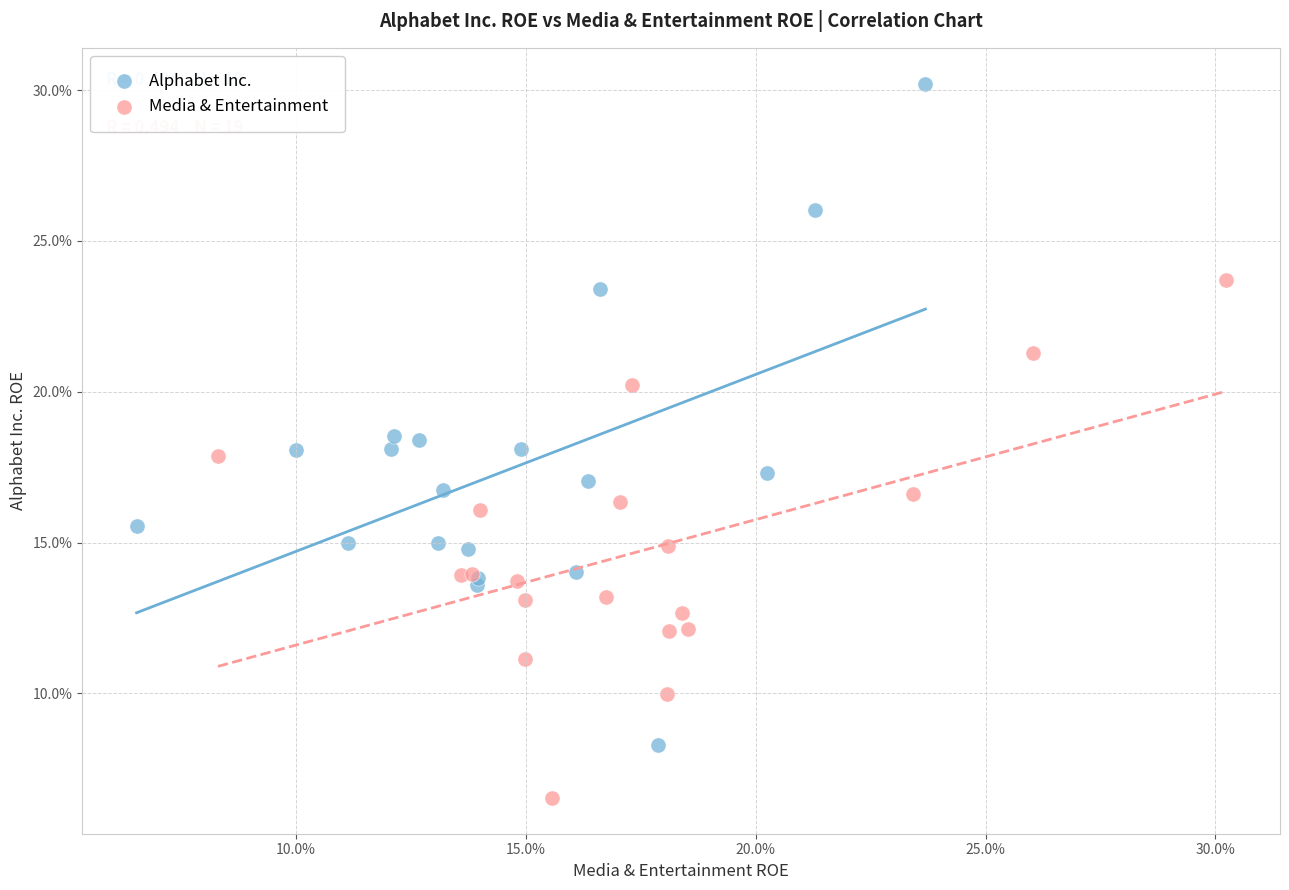

Which series contains the highest Y value?

Alphabet Inc.